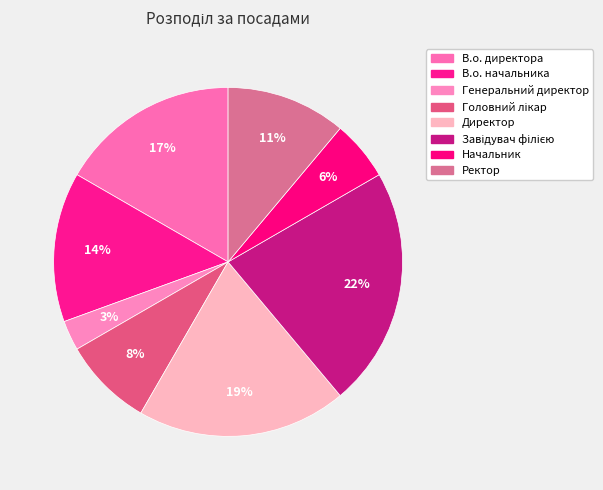

How many segments does this pie chart have?

8